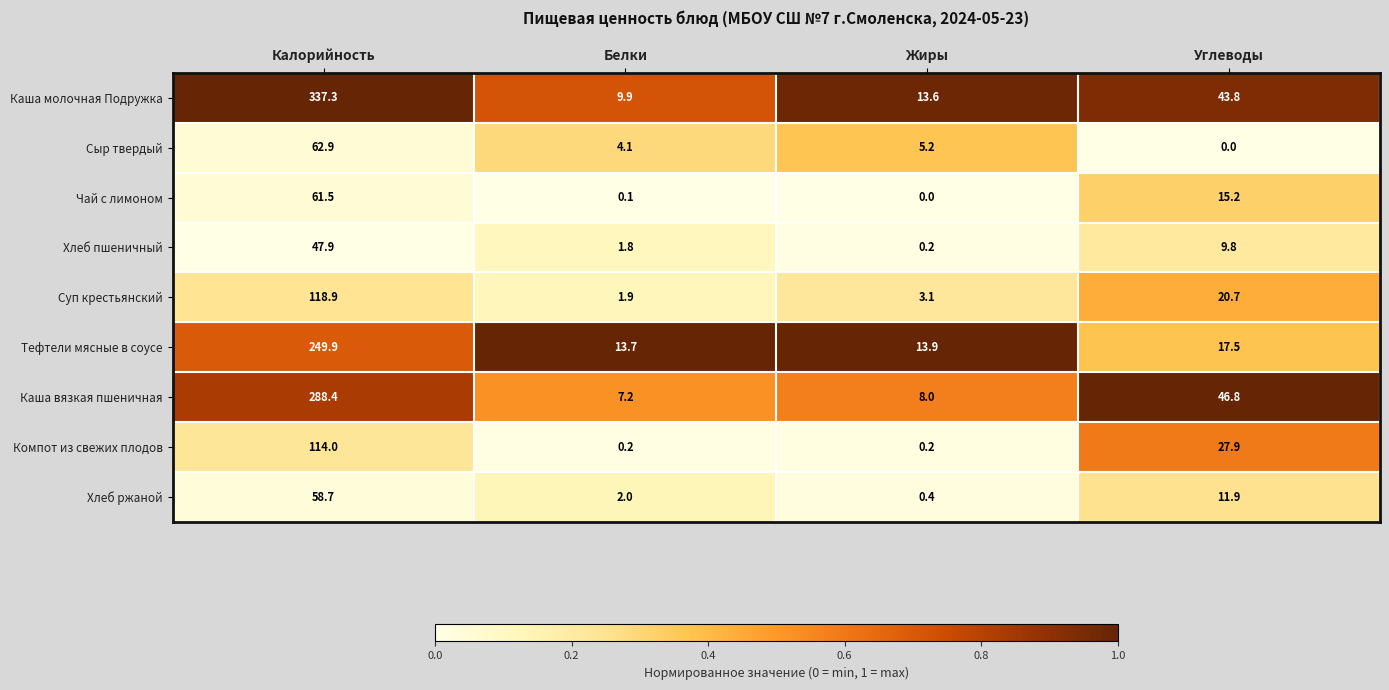

The value of Сыр твердый at Жиры is 5.2. True or false?

True